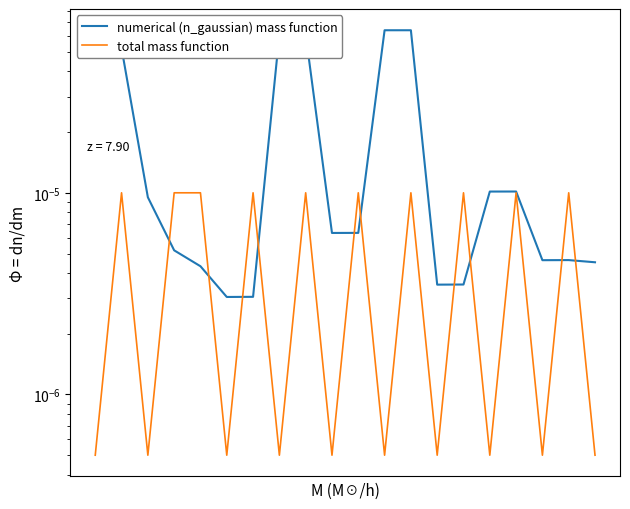

True or false: total mass function and numerical (n_gaussian) mass function intersect in this chart.

True